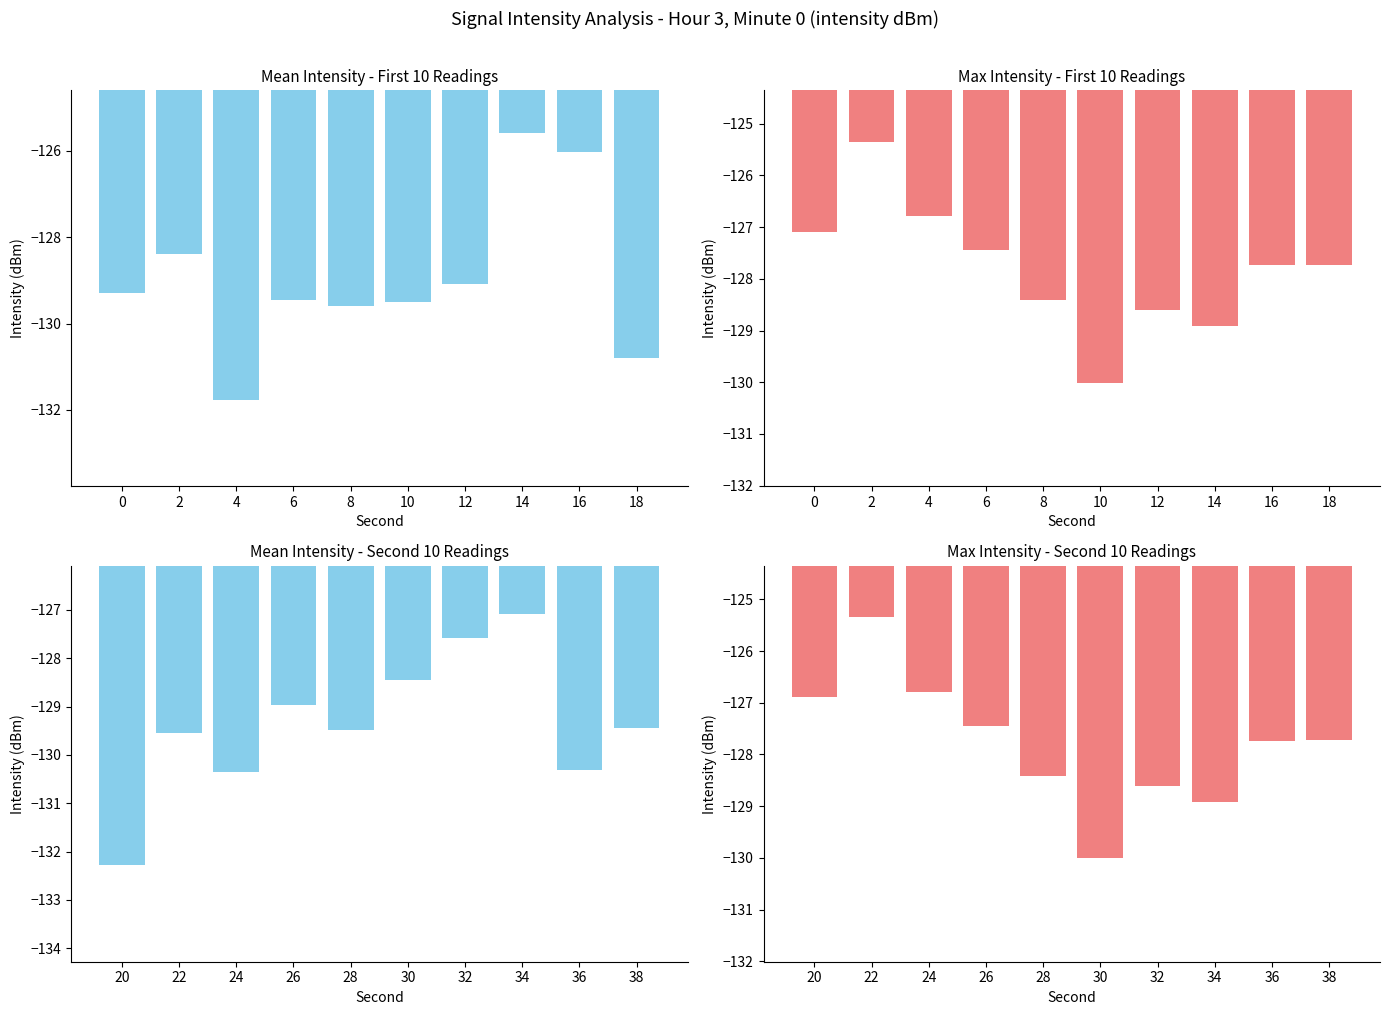

How many values in the Max Intensity (dBm) series exceed -127?

3